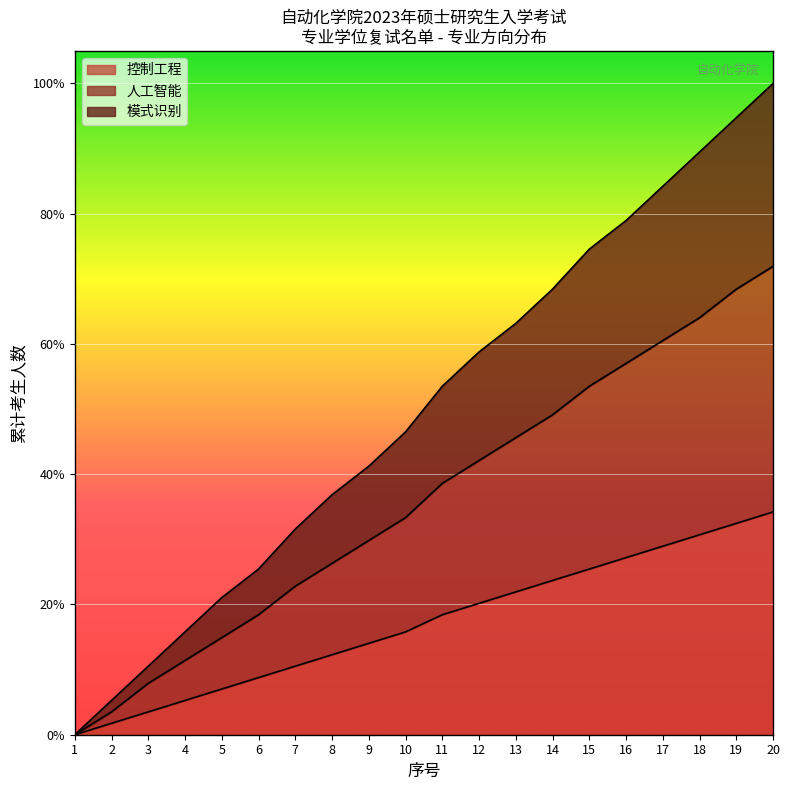

True or false: 模式识别 has more than 2 points higher than both neighbors.

False